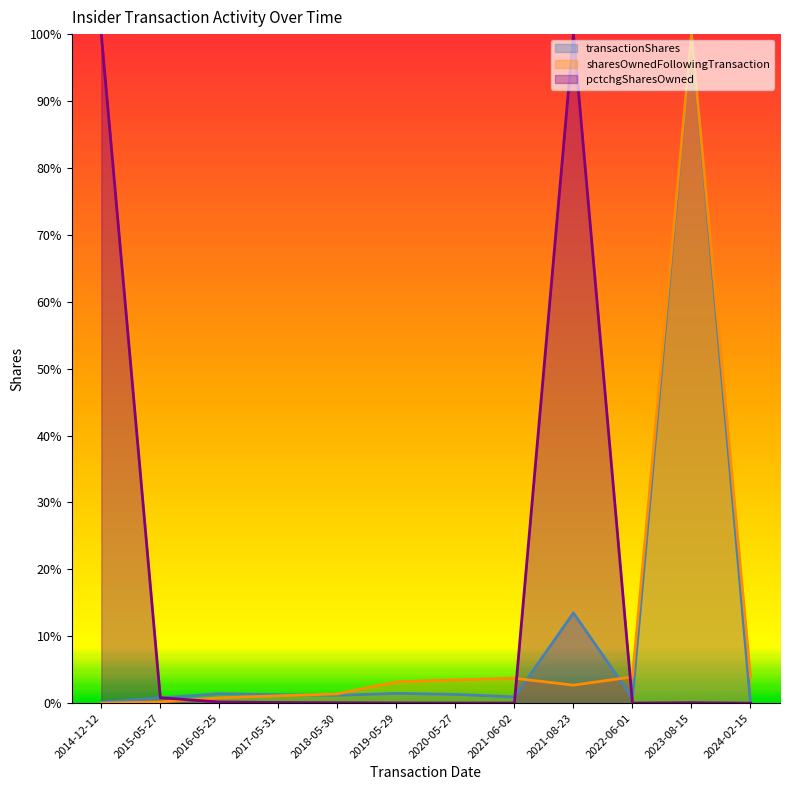

List the labels in order of transactionShares value, largest first.

2023-08-15, 2021-08-23, 2019-05-29, 2016-05-25, 2020-05-27, 2017-05-31, 2018-05-30, 2021-06-02, 2022-06-01, 2015-05-27, 2014-12-12, 2024-02-15